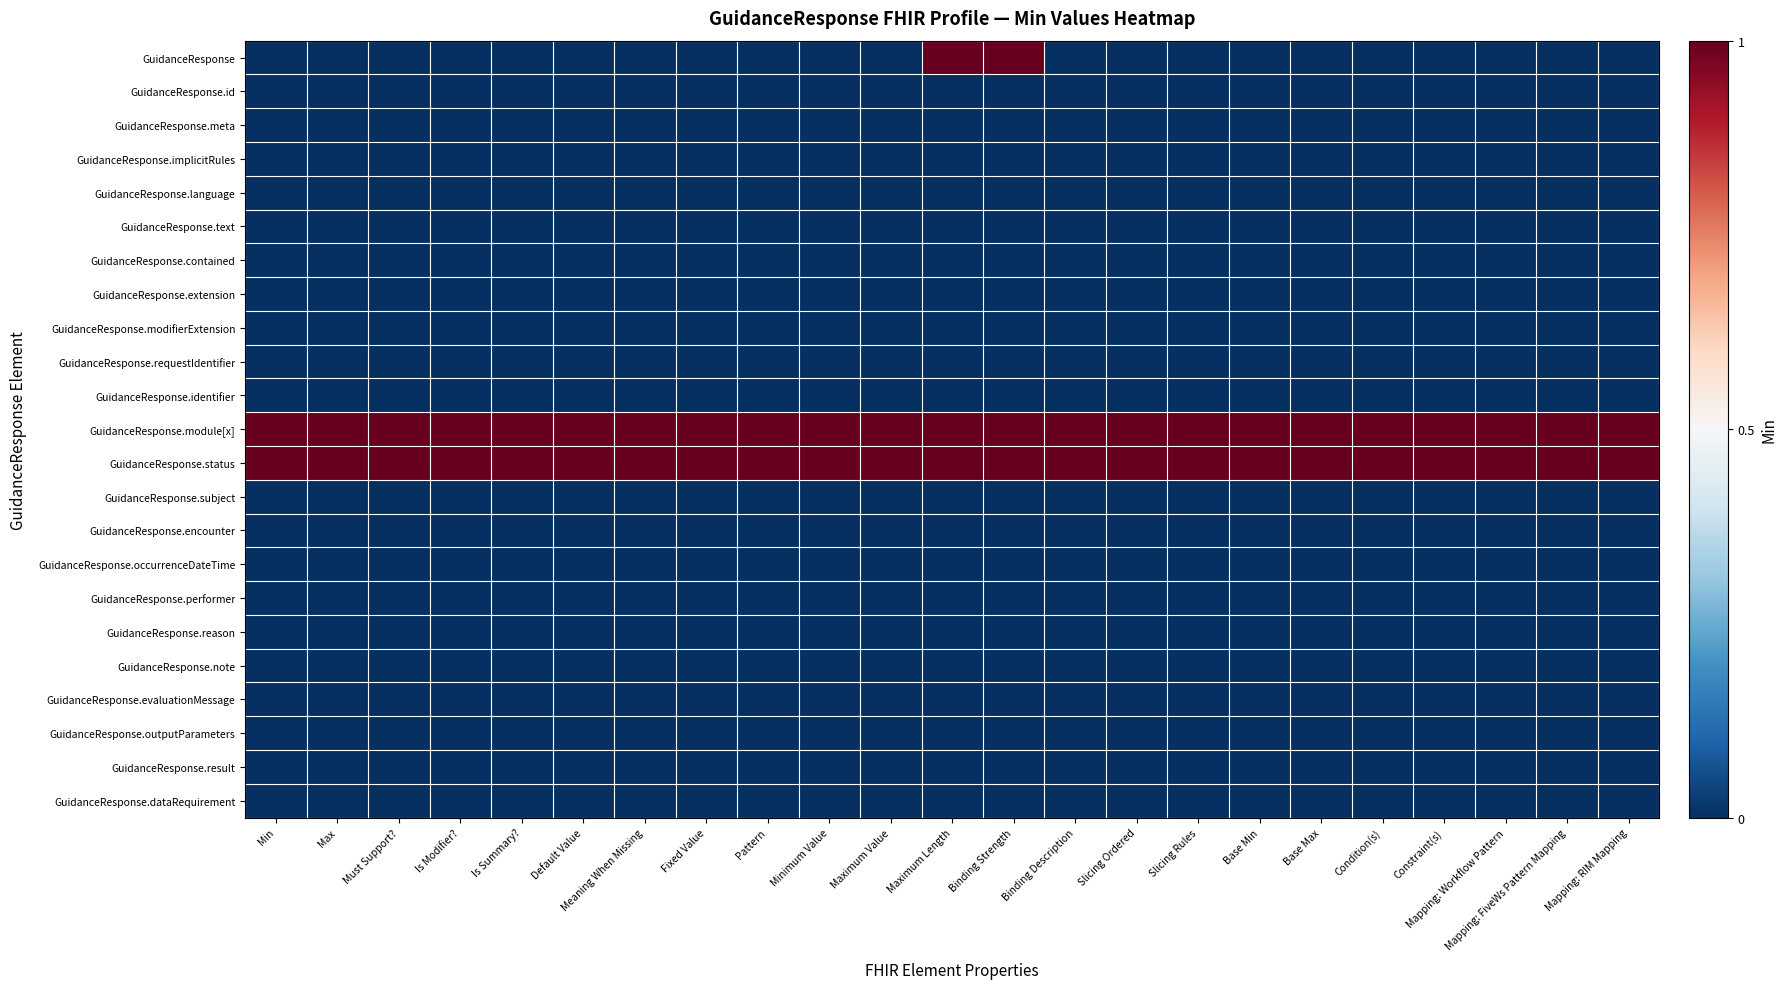

At Default Value, list the series in order from largest to smallest.

GuidanceResponse.module[x], GuidanceResponse.status, GuidanceResponse, GuidanceResponse.id, GuidanceResponse.meta, GuidanceResponse.implicitRules, GuidanceResponse.language, GuidanceResponse.text, GuidanceResponse.contained, GuidanceResponse.extension, GuidanceResponse.modifierExtension, GuidanceResponse.requestIdentifier, GuidanceResponse.identifier, GuidanceResponse.subject, GuidanceResponse.encounter, GuidanceResponse.occurrenceDateTime, GuidanceResponse.performer, GuidanceResponse.reason, GuidanceResponse.note, GuidanceResponse.evaluationMessage, GuidanceResponse.outputParameters, GuidanceResponse.result, GuidanceResponse.dataRequirement